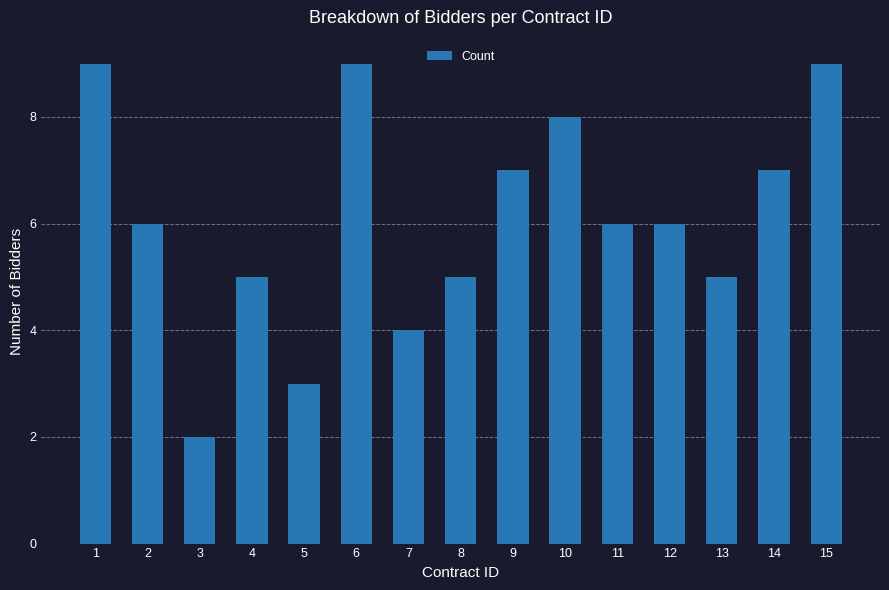

What is the average value?

6